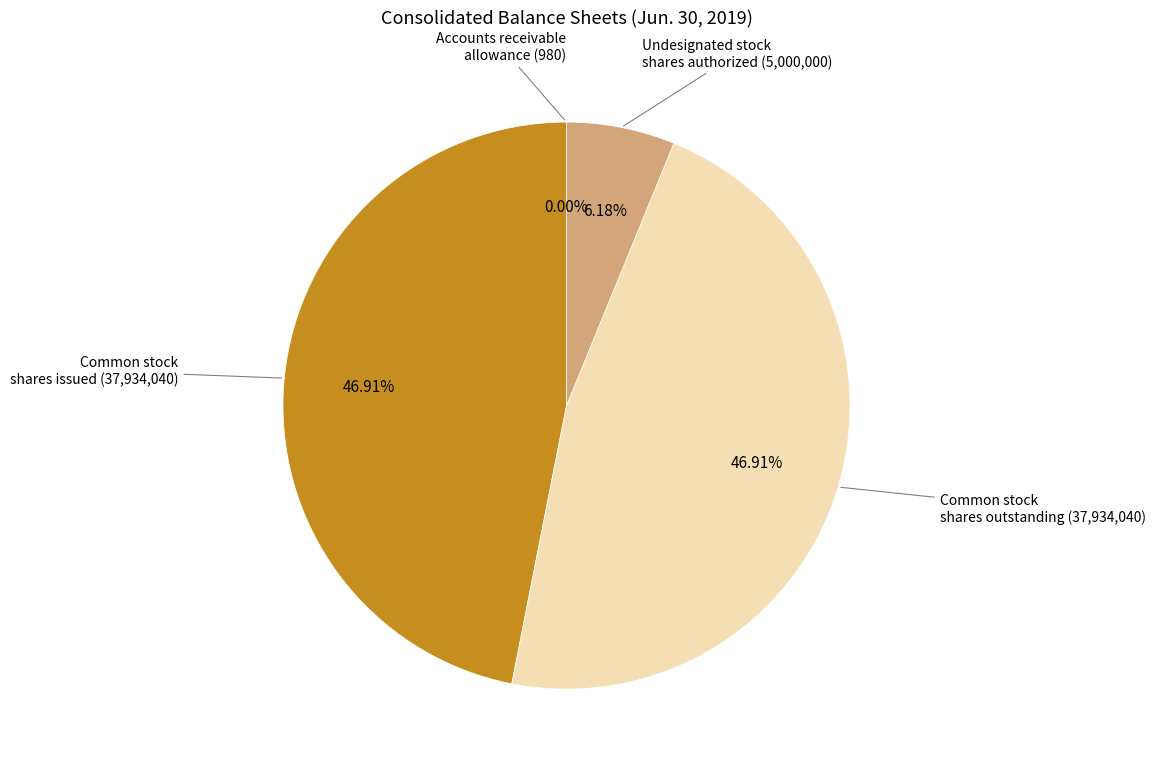

Does any single category account for the majority?

No